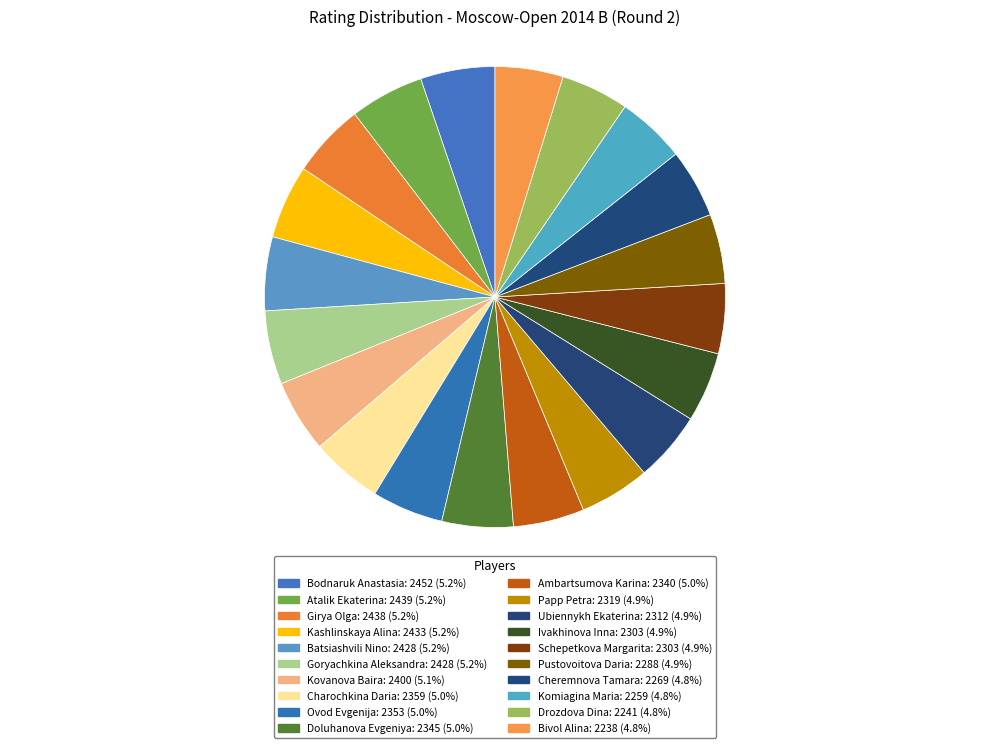

How many segments does this pie chart have?

20